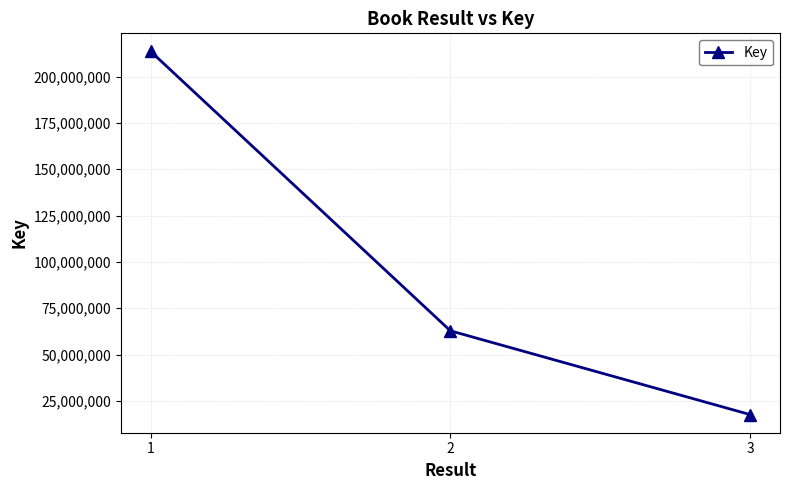

What is the sum of all values?

294042876